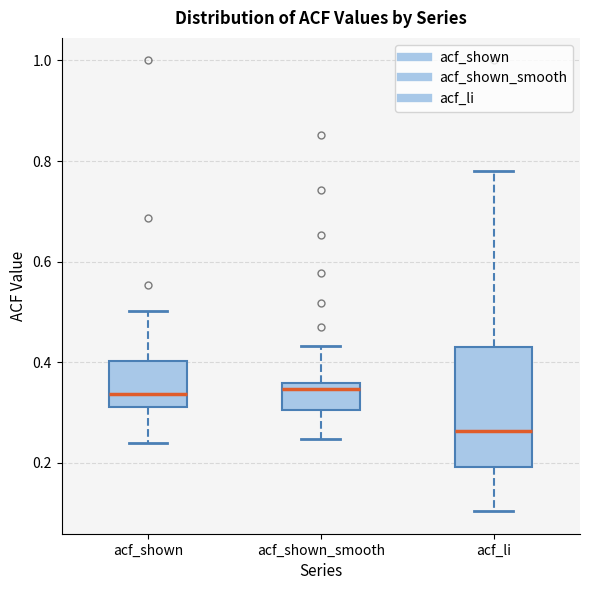

Comparing the boxes themselves (not the whiskers), which one is the tallest?

acf_li